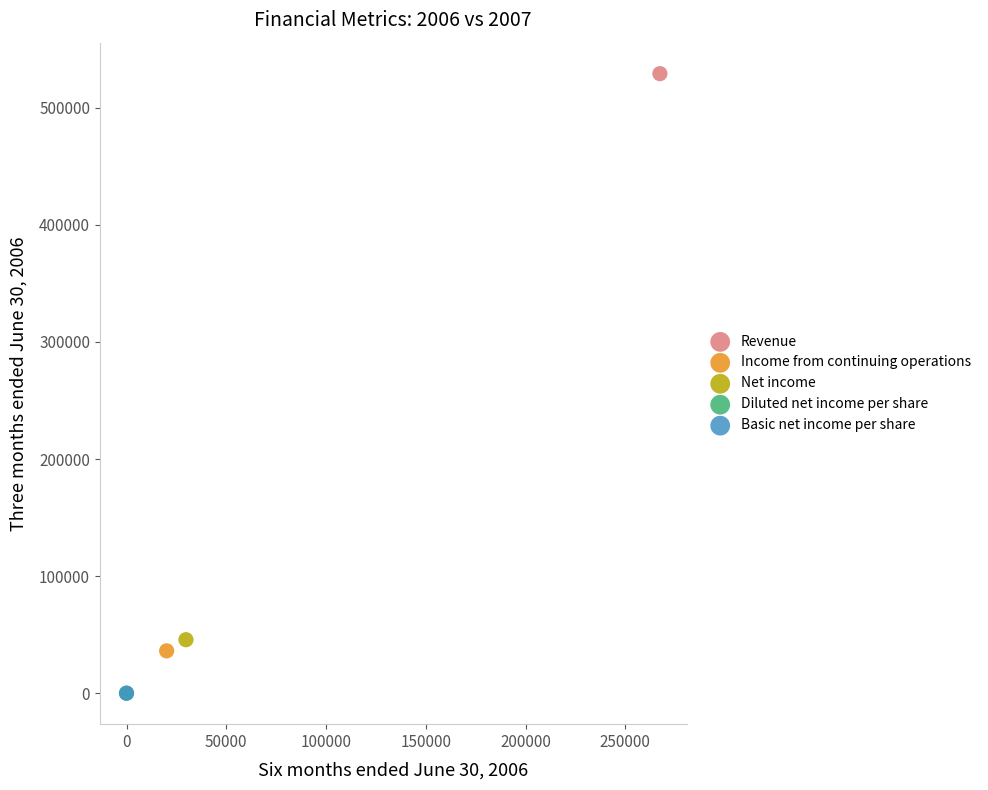

Which series reaches the maximum Y coordinate?

Revenue